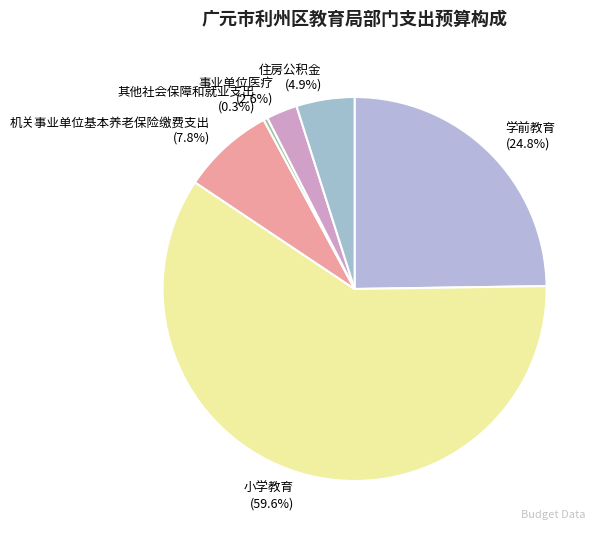

Which category has the smallest portion of the pie?

其他社会保障和就业支出